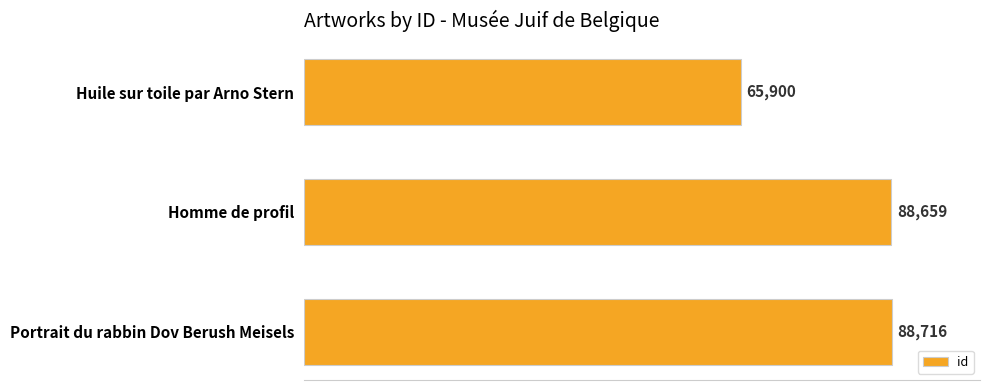

What is the value of the 1st bar from the top?

65900